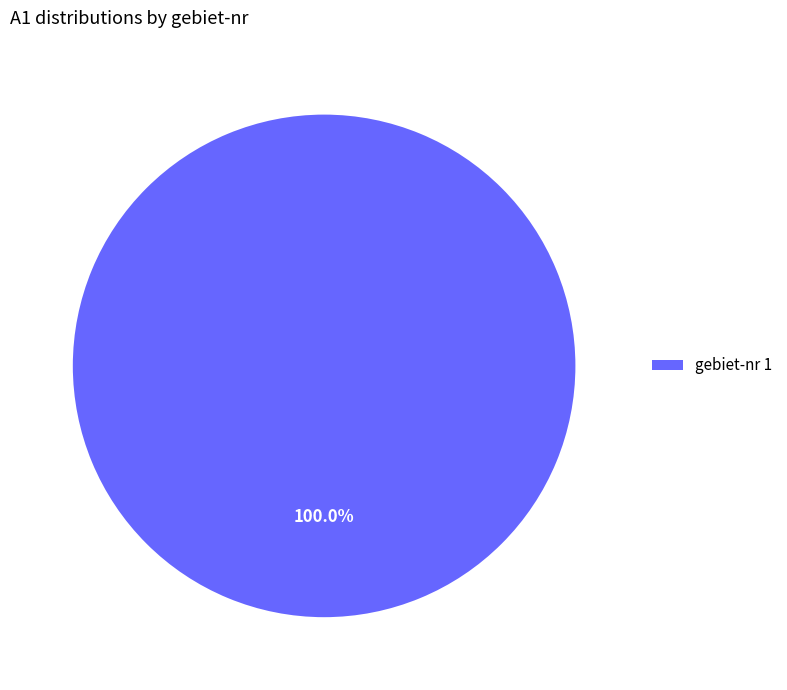

Rank the categories by value from lowest to highest.

gebiet-nr 1